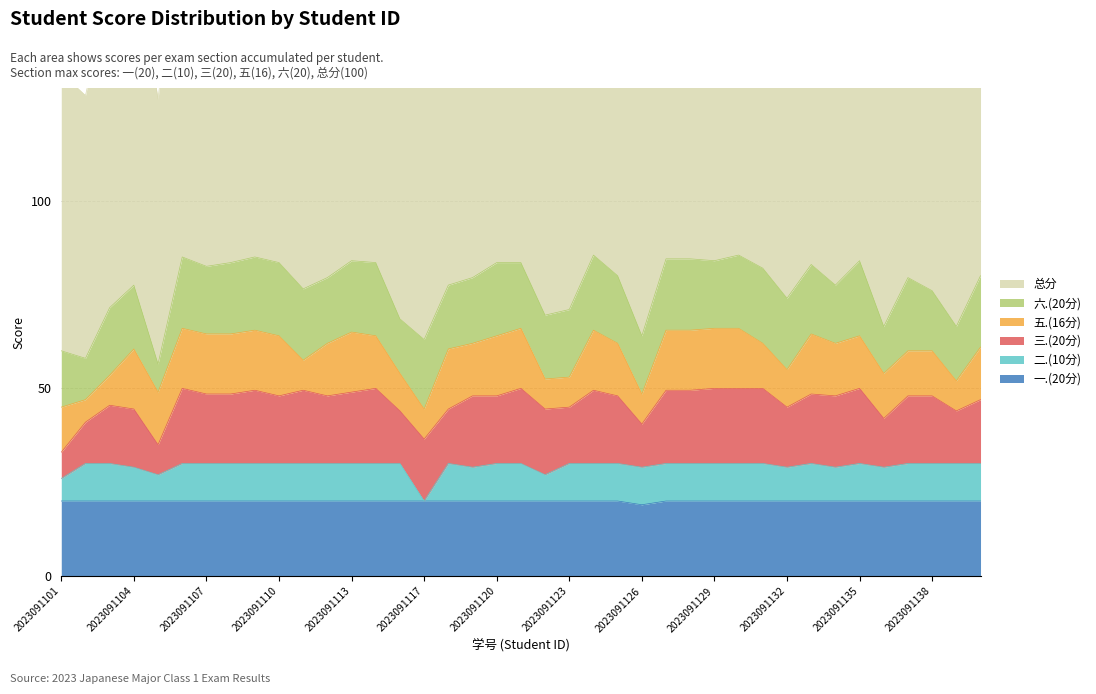

Which series has the largest total across all categories?

总分